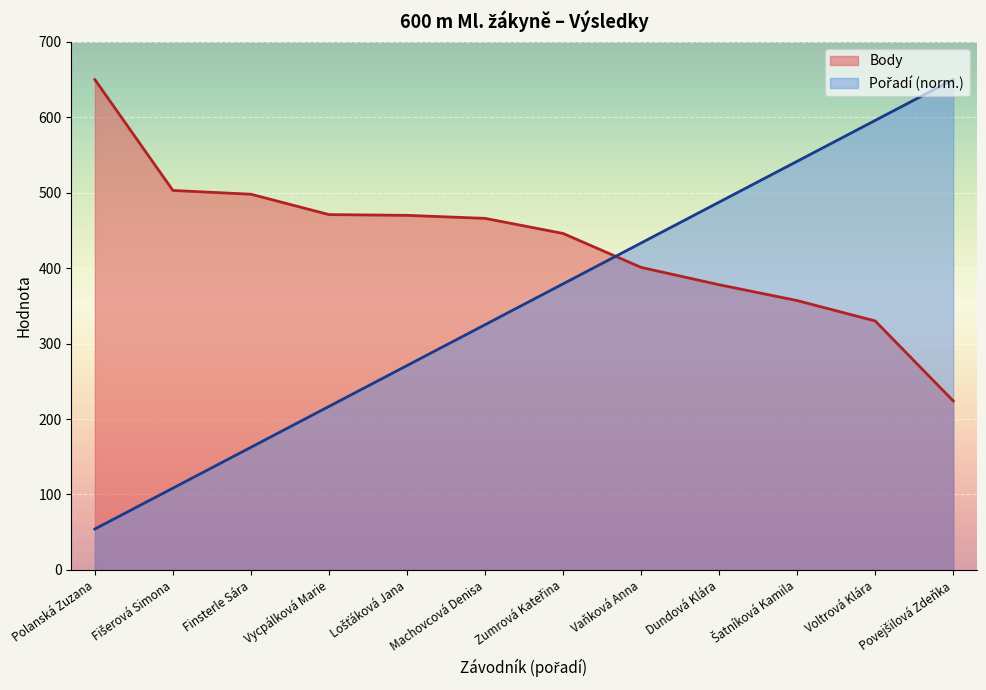

The value of Pořadí at Povejšilová Zdeňka is 650.0. True or false?

True